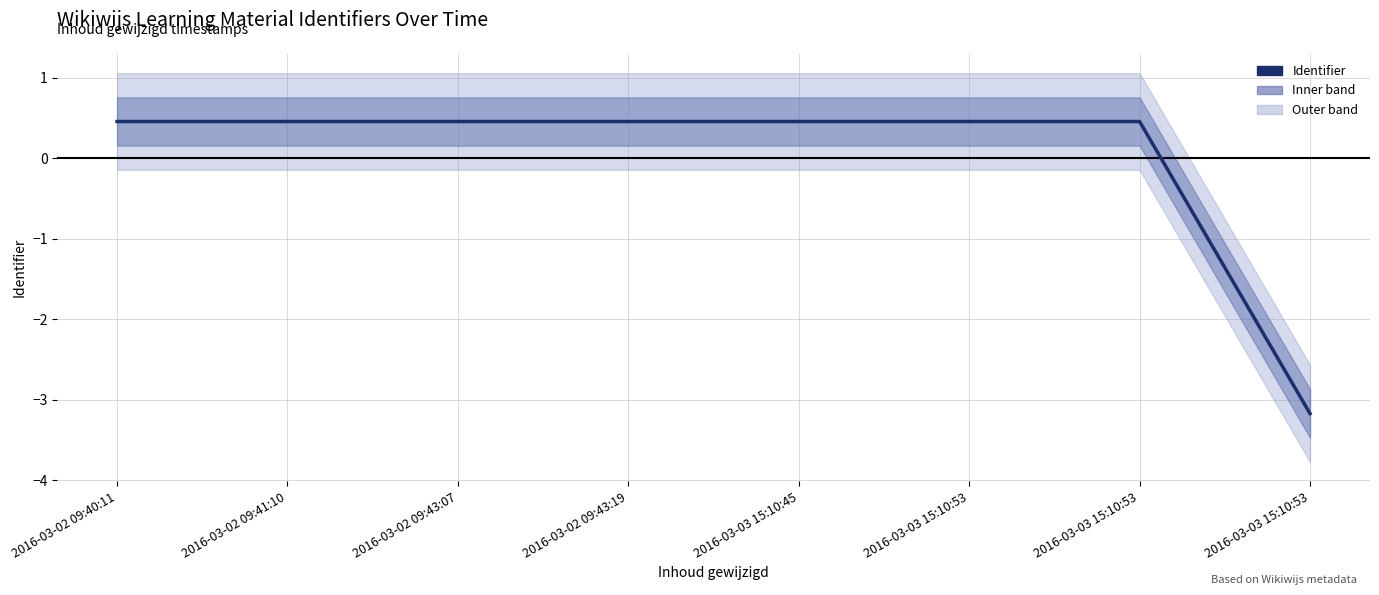

Rank the categories by value from lowest to highest.

2016-03-03 15:10:53, 2016-03-02 09:43:19, 2016-03-02 09:40:11, 2016-03-03 15:10:53, 2016-03-02 09:43:07, 2016-03-03 15:10:53, 2016-03-02 09:41:10, 2016-03-03 15:10:45